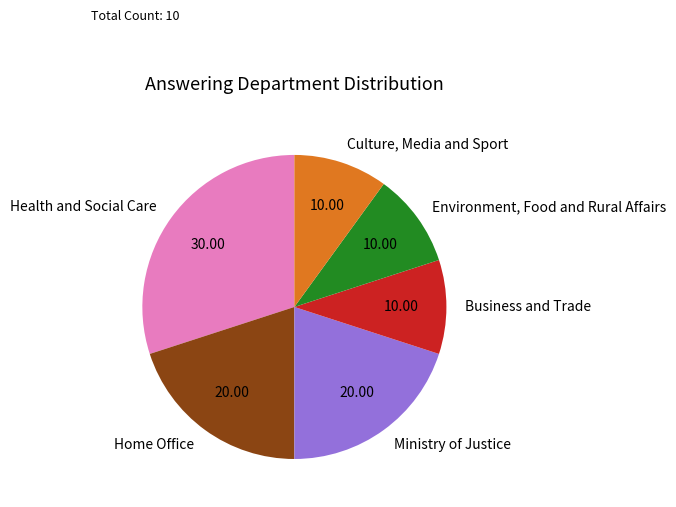

Do Environment, Food and Rural Affairs and Business and Trade together represent more than half of the pie?

No